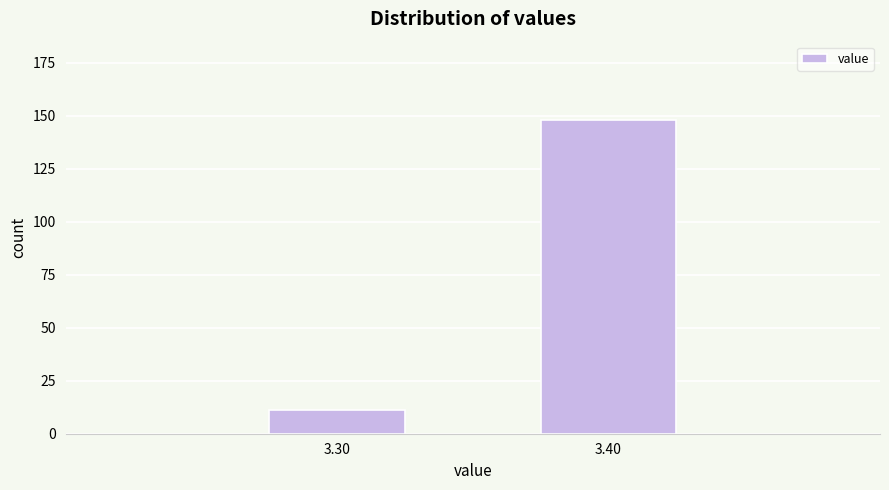

Reading right to left, what are all the values shown in this chart?

3.40=148	3.30=11